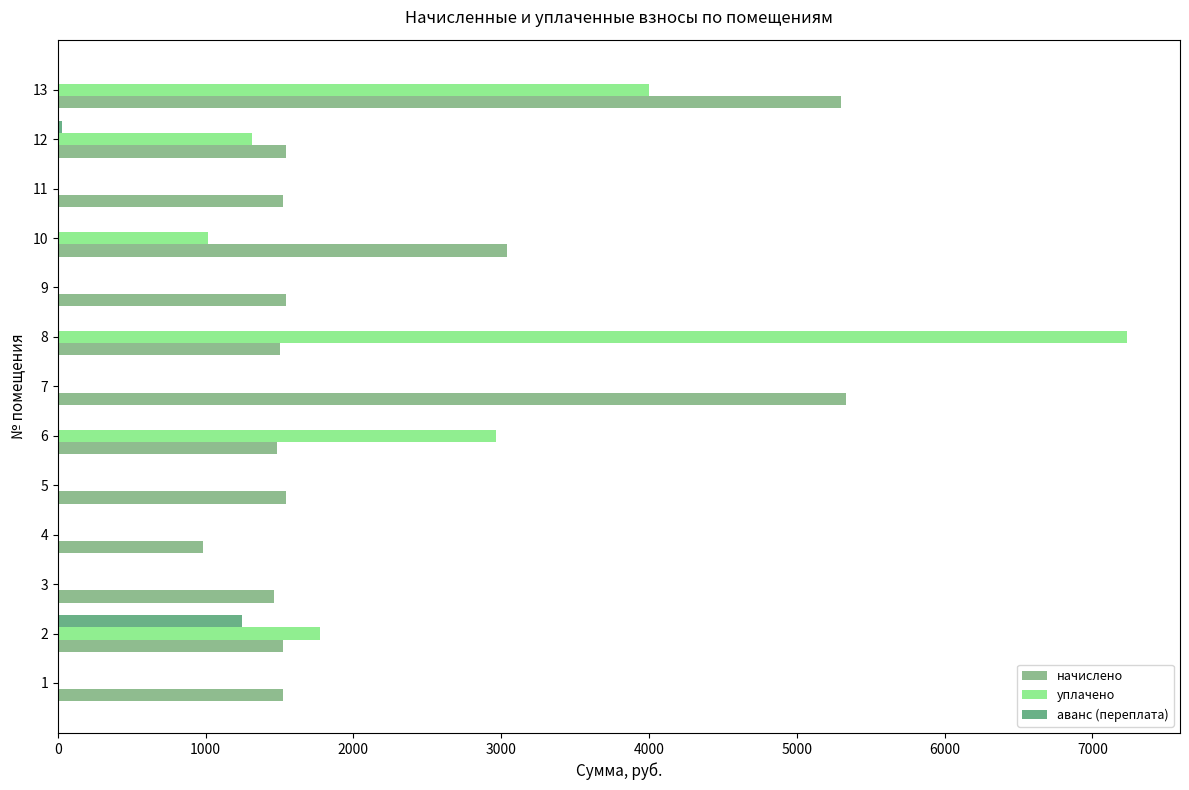

How many data points does each series have?

13